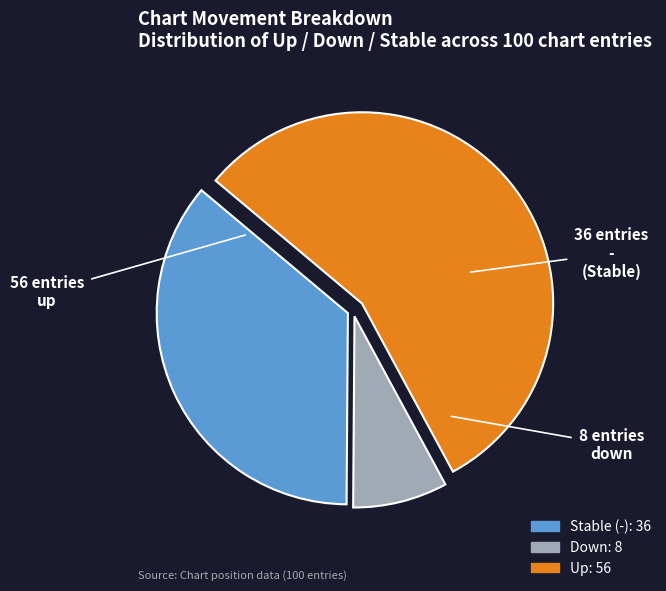

Is there any slice that represents more than half of the pie?

Yes